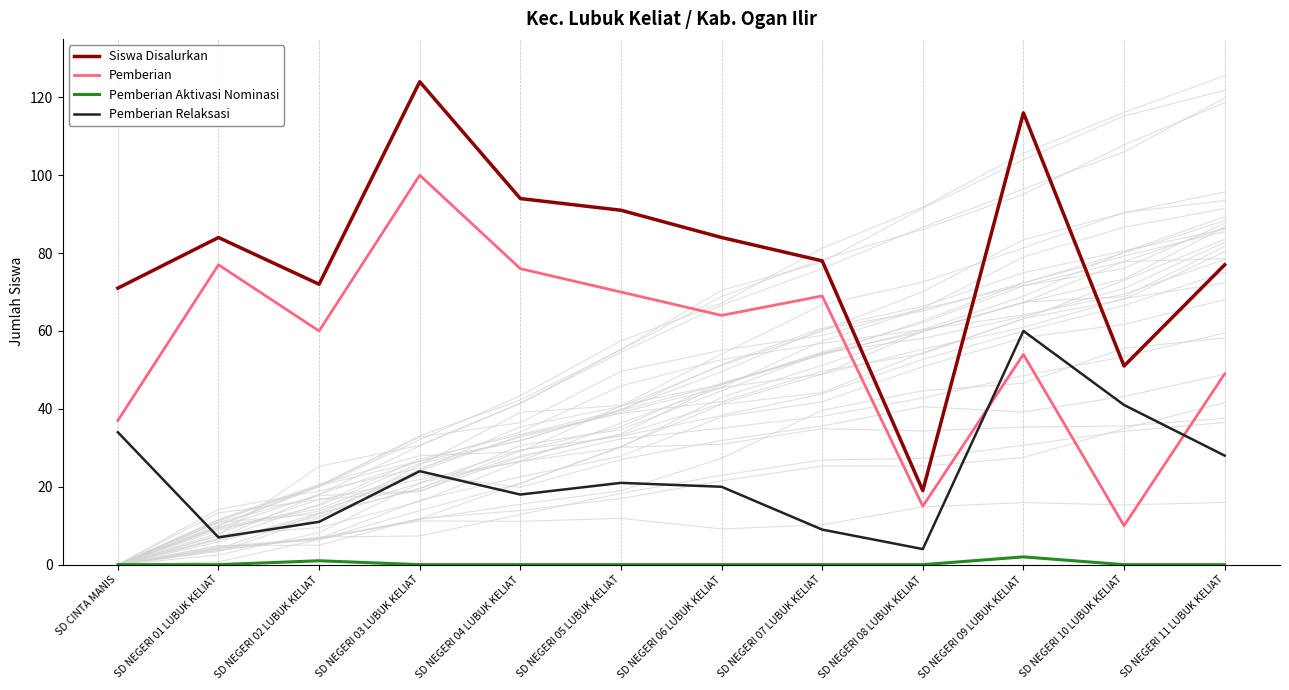

Reading left to right, what are all the values shown in this chart?

Siswa Disalurkan: SD CINTA MANIS=71	SD NEGERI 01 LUBUK KELIAT=84	SD NEGERI 02 LUBUK KELIAT=72	SD NEGERI 03 LUBUK KELIAT=124	SD NEGERI 04 LUBUK KELIAT=94	SD NEGERI 05 LUBUK KELIAT=91	SD NEGERI 06 LUBUK KELIAT=84	SD NEGERI 07 LUBUK KELIAT=78	SD NEGERI 08 LUBUK KELIAT=19	SD NEGERI 09 LUBUK KELIAT=116	SD NEGERI 10 LUBUK KELIAT=51	SD NEGERI 11 LUBUK KELIAT=77
Pemberian: SD CINTA MANIS=37	SD NEGERI 01 LUBUK KELIAT=77	SD NEGERI 02 LUBUK KELIAT=60	SD NEGERI 03 LUBUK KELIAT=100	SD NEGERI 04 LUBUK KELIAT=76	SD NEGERI 05 LUBUK KELIAT=70	SD NEGERI 06 LUBUK KELIAT=64	SD NEGERI 07 LUBUK KELIAT=69	SD NEGERI 08 LUBUK KELIAT=15	SD NEGERI 09 LUBUK KELIAT=54	SD NEGERI 10 LUBUK KELIAT=10	SD NEGERI 11 LUBUK KELIAT=49
Pemberian Aktivasi Nominasi: SD CINTA MANIS=0	SD NEGERI 01 LUBUK KELIAT=0	SD NEGERI 02 LUBUK KELIAT=1	SD NEGERI 03 LUBUK KELIAT=0	SD NEGERI 04 LUBUK KELIAT=0	SD NEGERI 05 LUBUK KELIAT=0	SD NEGERI 06 LUBUK KELIAT=0	SD NEGERI 07 LUBUK KELIAT=0	SD NEGERI 08 LUBUK KELIAT=0	SD NEGERI 09 LUBUK KELIAT=2	SD NEGERI 10 LUBUK KELIAT=0	SD NEGERI 11 LUBUK KELIAT=0
Pemberian Relaksasi: SD CINTA MANIS=34	SD NEGERI 01 LUBUK KELIAT=7	SD NEGERI 02 LUBUK KELIAT=11	SD NEGERI 03 LUBUK KELIAT=24	SD NEGERI 04 LUBUK KELIAT=18	SD NEGERI 05 LUBUK KELIAT=21	SD NEGERI 06 LUBUK KELIAT=20	SD NEGERI 07 LUBUK KELIAT=9	SD NEGERI 08 LUBUK KELIAT=4	SD NEGERI 09 LUBUK KELIAT=60	SD NEGERI 10 LUBUK KELIAT=41	SD NEGERI 11 LUBUK KELIAT=28